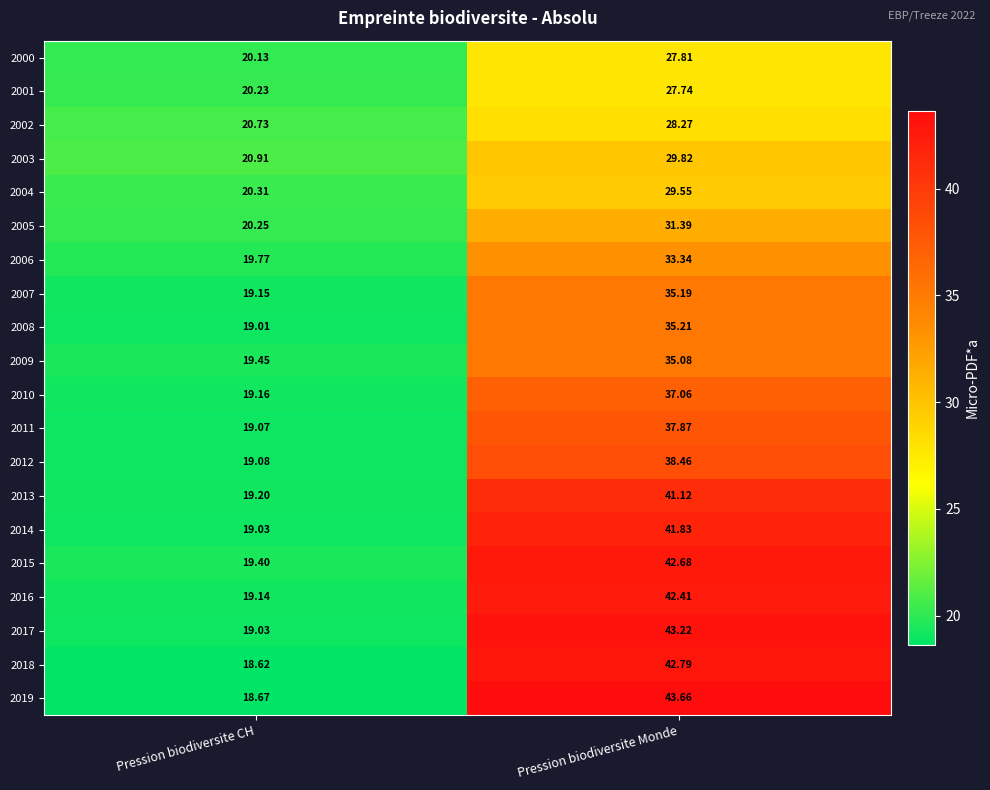

Is the value of 2015 at Pression biodiversite Monde greater than the value of 2017 at Pression biodiversite CH?

Yes